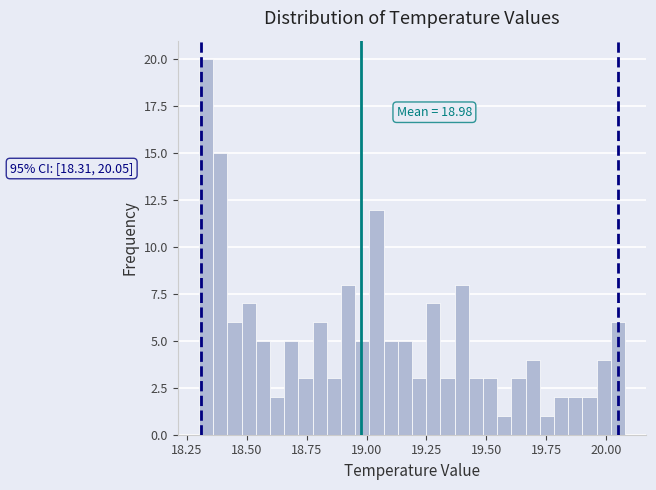

Read against the x-axis, roughly where is the centre of the tallest bar?

18.35